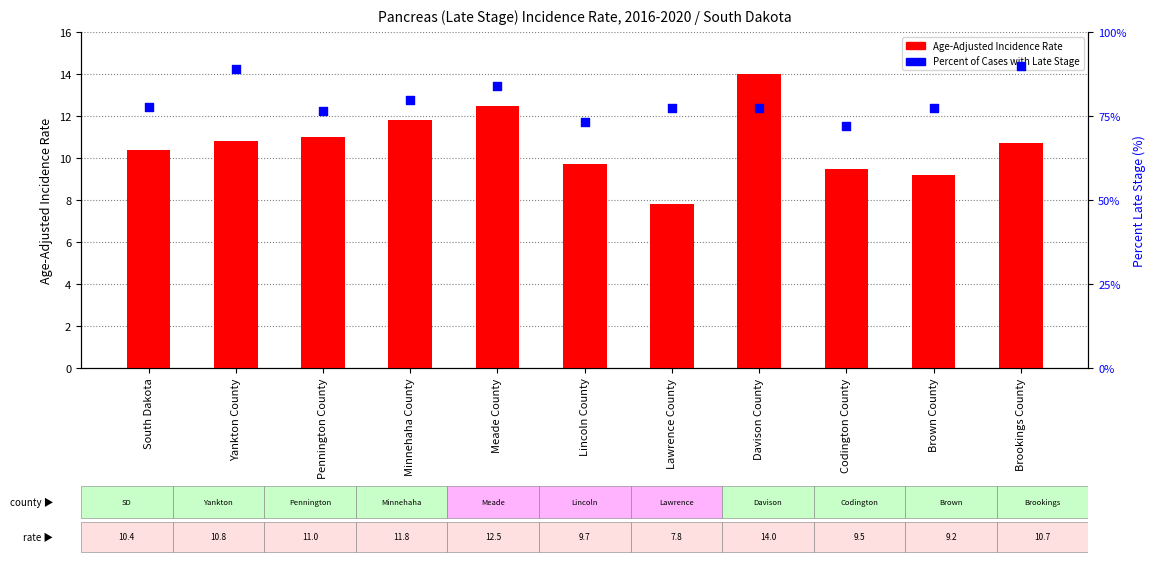

What are all the series names shown in the legend?

Age-Adjusted Incidence Rate, Percent of Cases with Late Stage